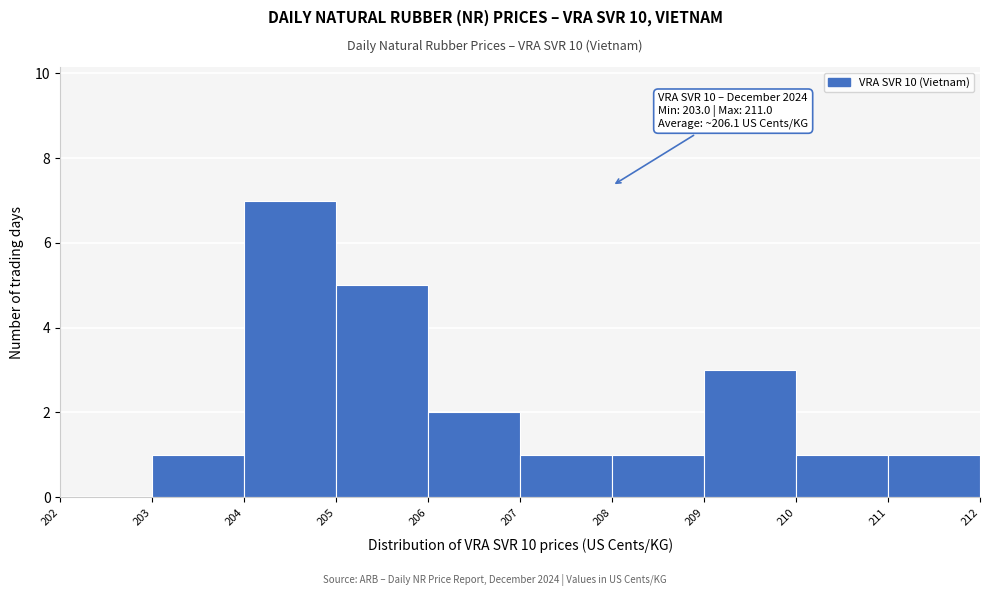

Which range on the x-axis has the tallest bar?

204 to 205